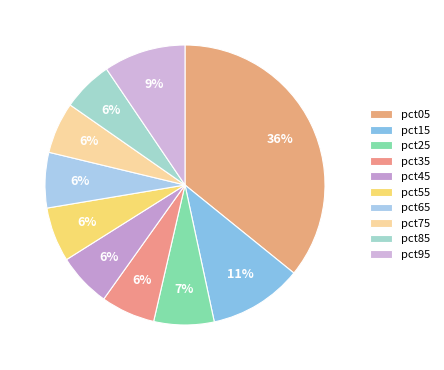

To the nearest percent, what percentage of the pie is pct45?

6%